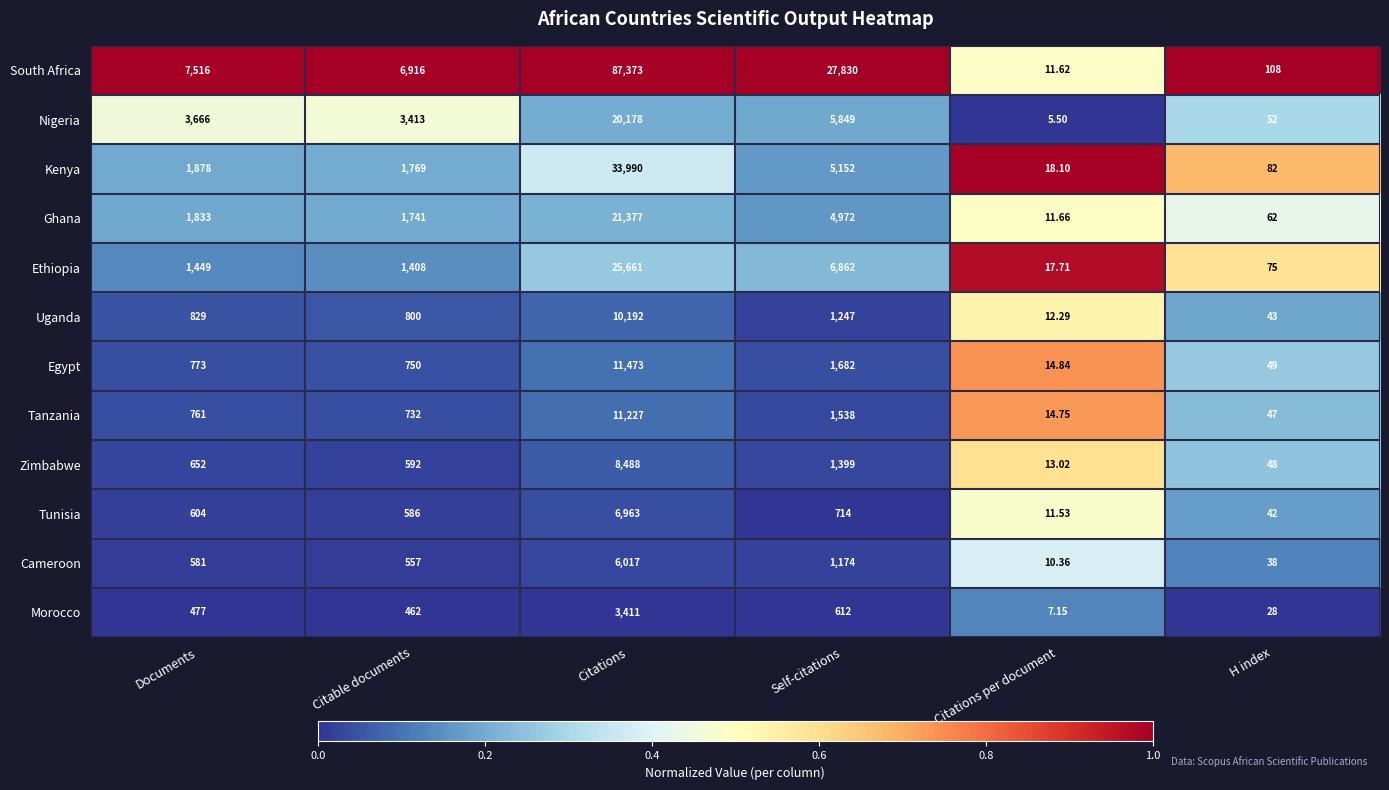

What is the spread (max minus min) of values at Self-citations?

27218.0